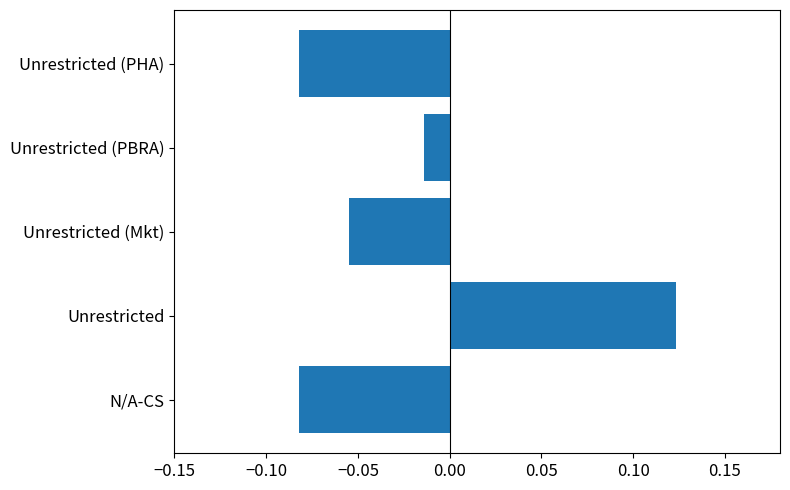

Which category has the highest value across all series?

Unrestricted